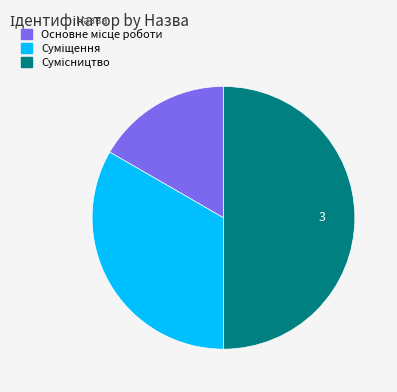

Which slice is the smallest?

Основне місце роботи